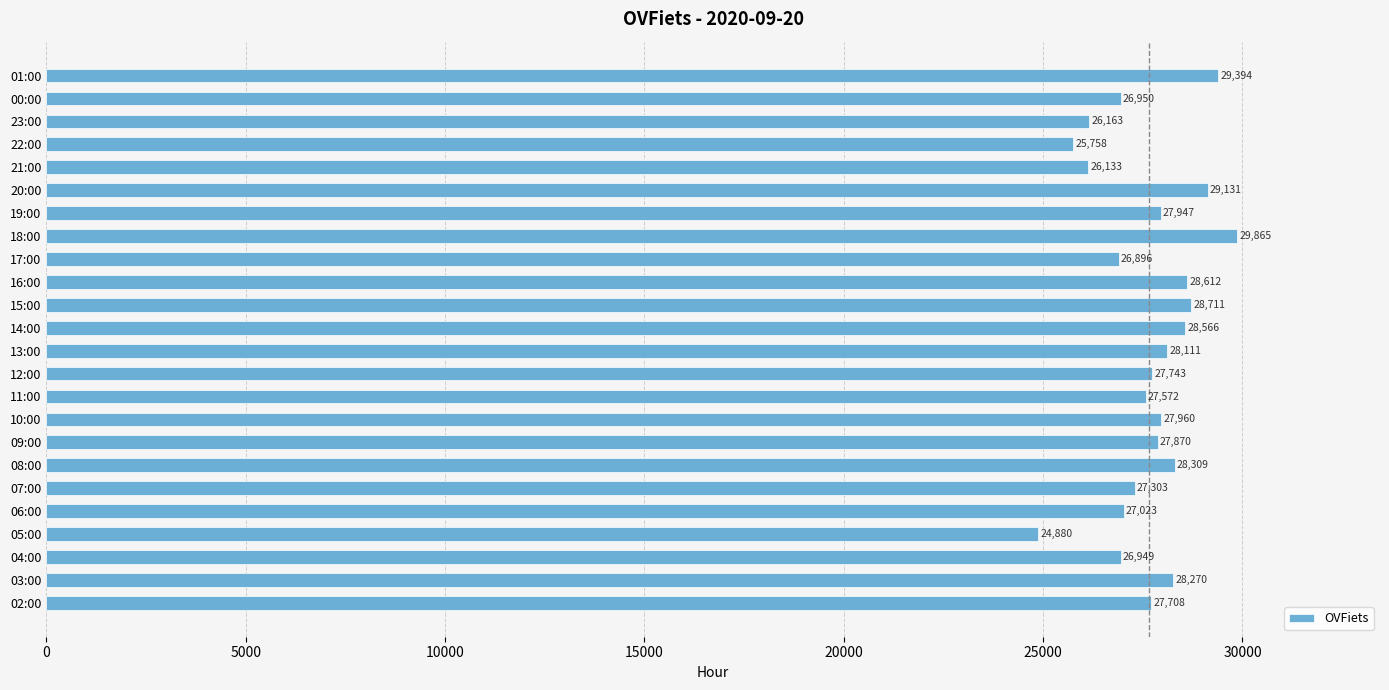

What value does the data have at 22:00?

25758